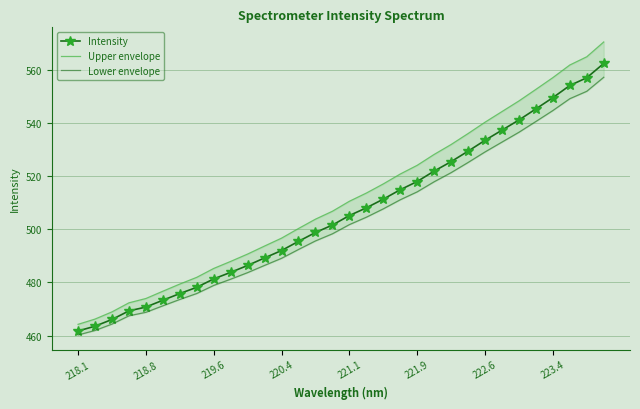

Reading right to left, transcribe all the data shown in this chart.

Intensity: 562.5	557.1	554.2	549.6	545.4	541.2	537.4	533.5	529.4	525.5	521.9	518.0	514.9	511.4	508.1	505.2	501.6	498.8	495.5	492.0	489.2	486.4	483.8	481.3	478.2	475.8	473.3	470.7	469.3	466.1	463.5	461.7
Upper envelope: 570.6	565.0	561.9	557.1	552.7	548.4	544.4	540.4	536.1	532.0	528.2	524.1	520.8	517.1	513.7	510.6	506.8	503.8	500.3	496.7	493.7	490.7	487.9	485.3	481.9	479.4	476.7	474.0	472.3	468.9	466.2	464.2
Lower envelope: 557.3	552.0	549.2	544.8	540.6	536.6	532.9	529.2	525.2	521.4	517.9	514.1	511.1	507.7	504.6	501.8	498.3	495.6	492.4	489.1	486.4	483.7	481.2	478.9	475.8	473.6	471.2	468.8	467.4	464.3	461.9	460.2